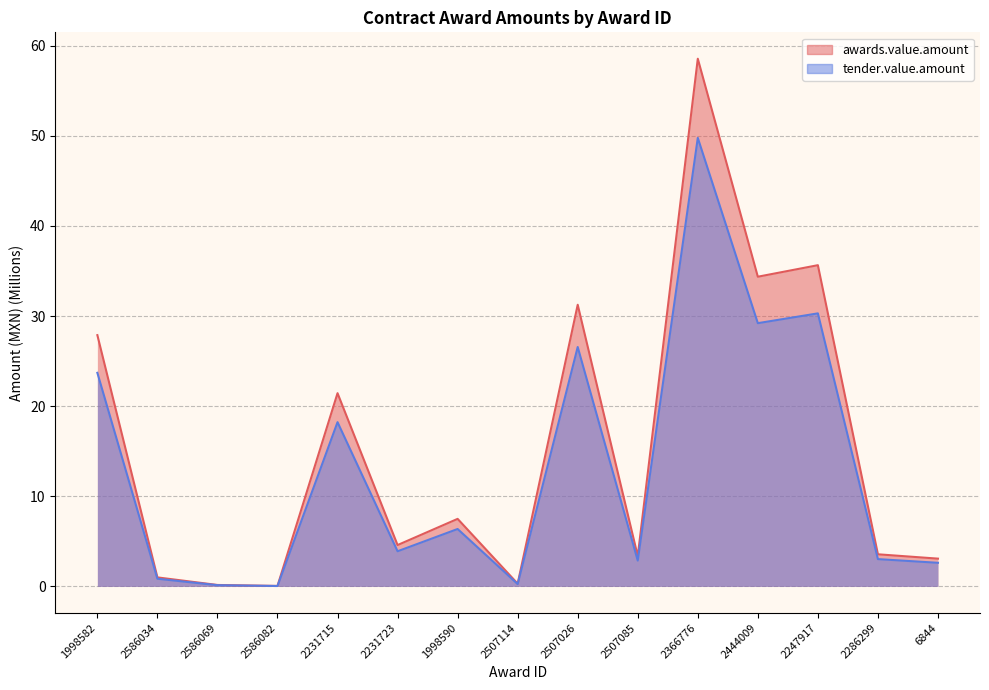

Rank the categories by tender.value.amount value from lowest to highest.

2586082, 2586069, 2507114, 2586034, 6844, 2507085, 2286299, 2231723, 1998590, 2231715, 1998582, 2507026, 2444009, 2247917, 2366776